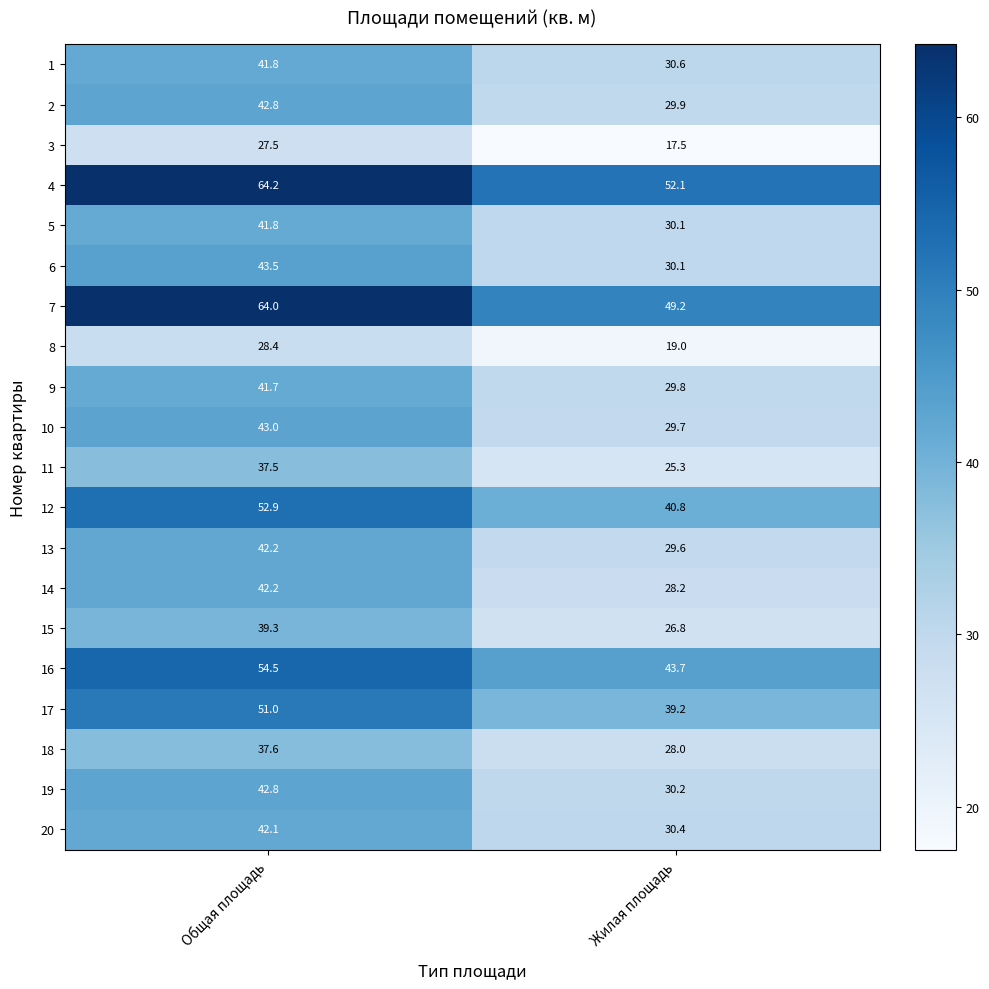

The 4 series shows 64.2 at Общая площадь. True or false?

True